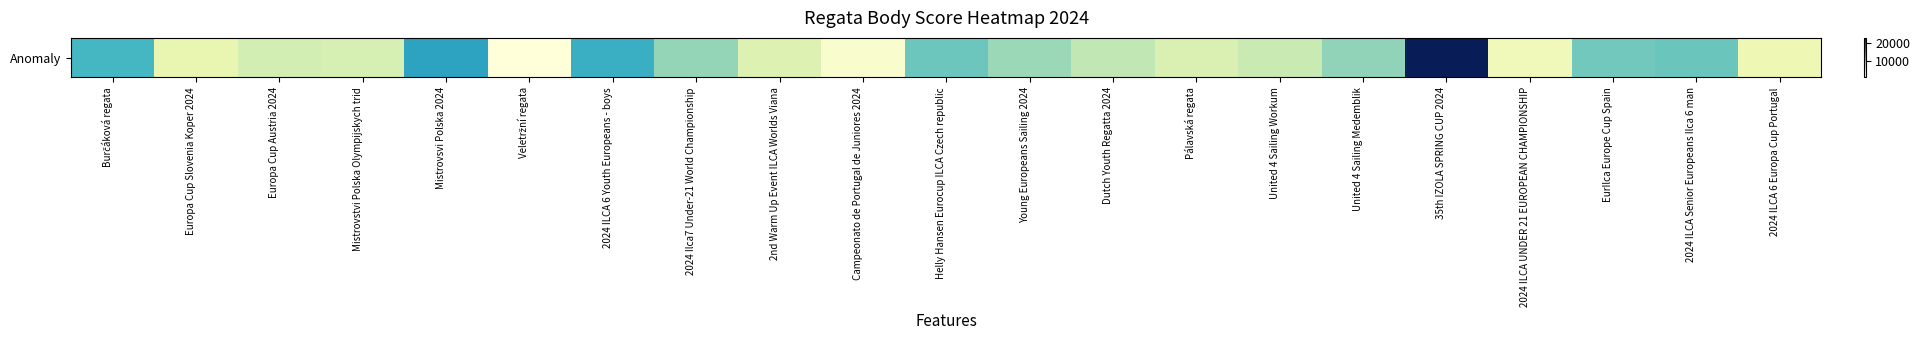

The chart shows a value of 5978 at United 4 Sailing Workum. True or false?

True